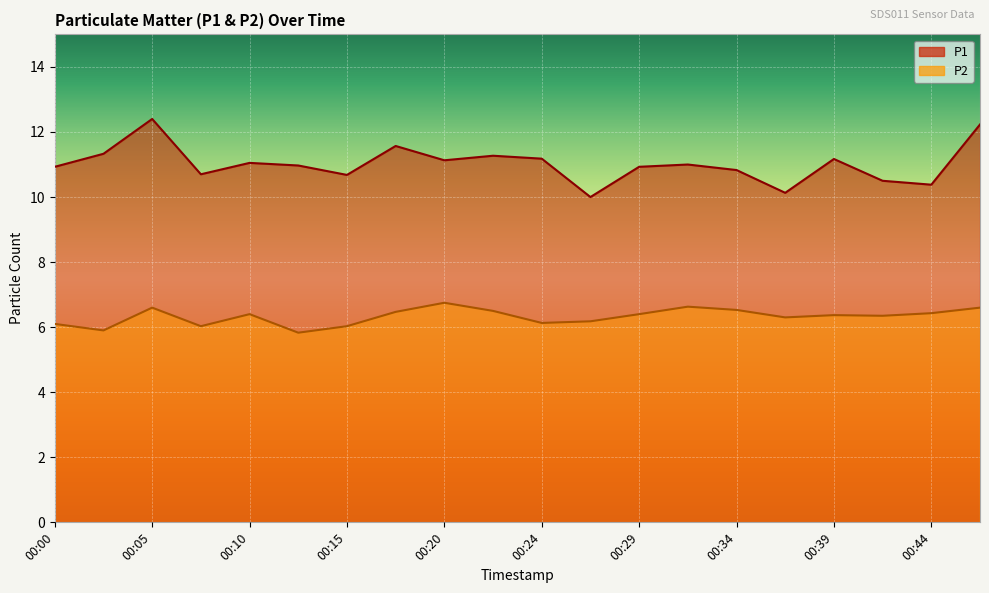

Is the value of P1 at 00:46 greater than the value of P2 at 00:37?

Yes